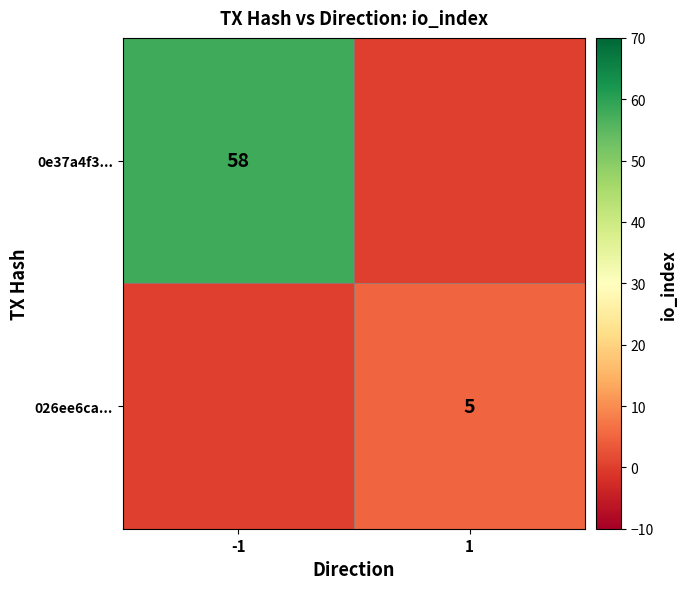

Is it true that 0e37a4f3... equals 19 at -1?

False